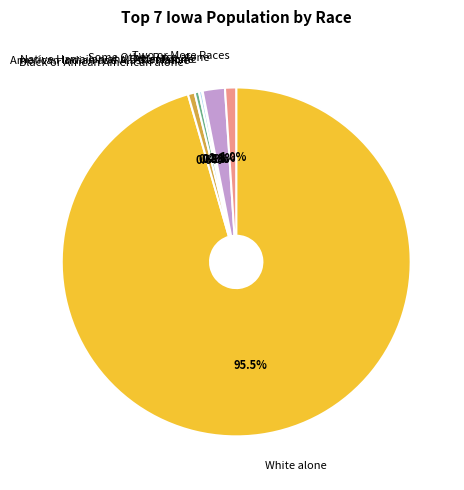

Which slice is the largest?

White alone